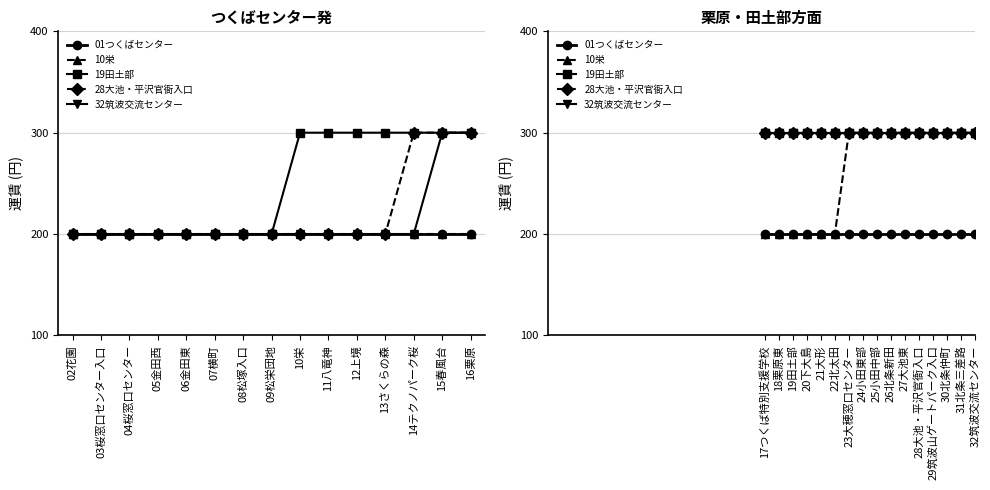

True or false: 01つくばセンター and 32筑波交流センター cross at least once.

False